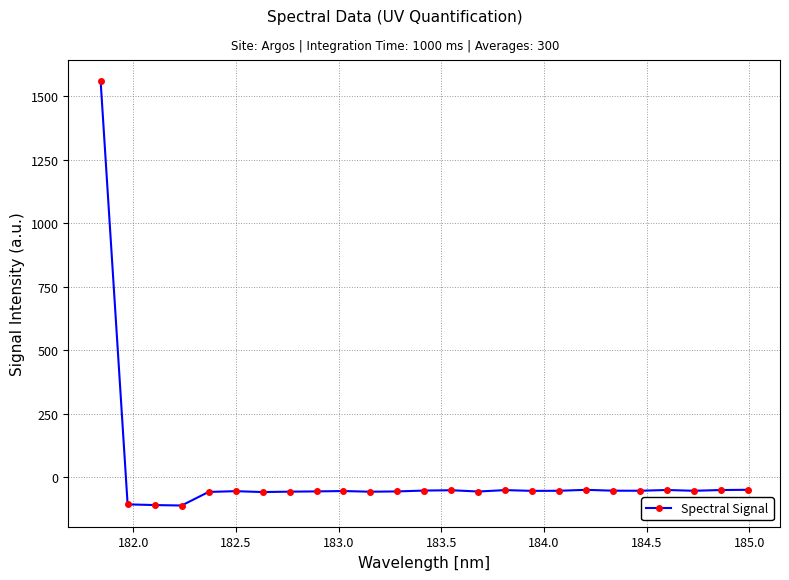

What is the value of the 7th point from the left?

-58.2